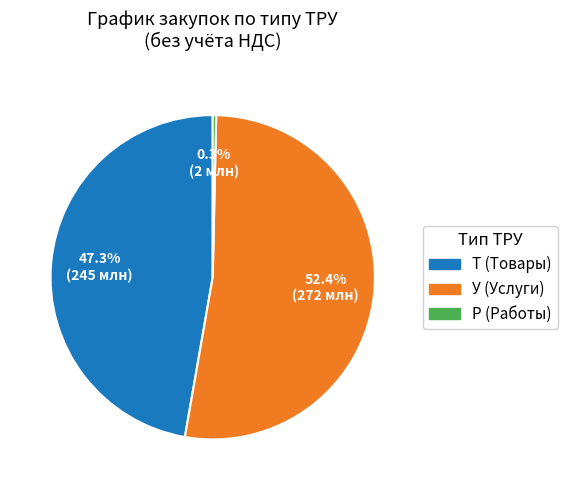

Rank the categories by value from lowest to highest.

Р, Т, У